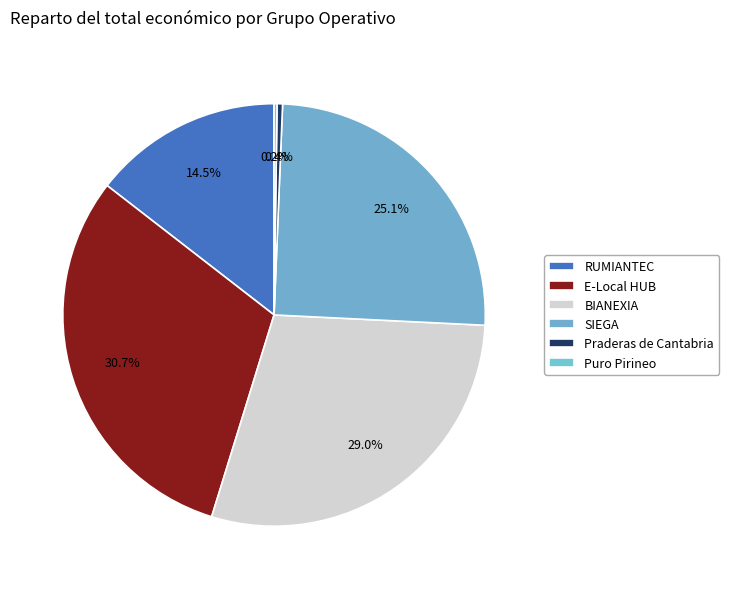

Approximately how many times larger is the value at SIEGA compared to Praderas de Cantabria?

60.1